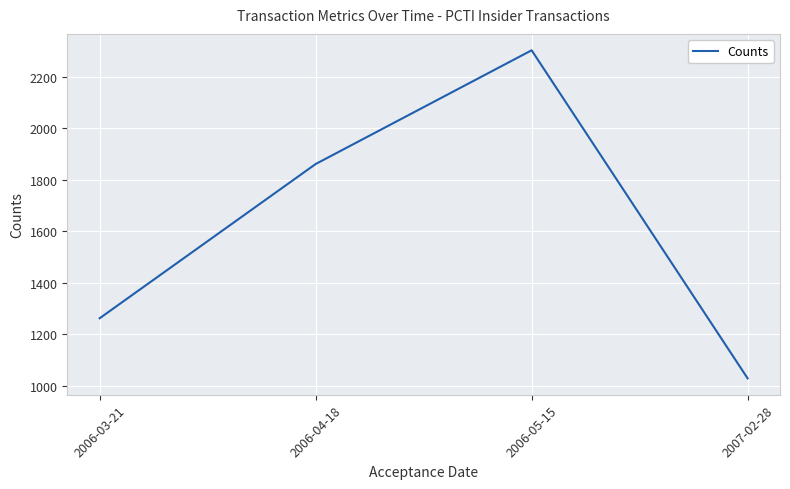

How many values are below 1861?

2